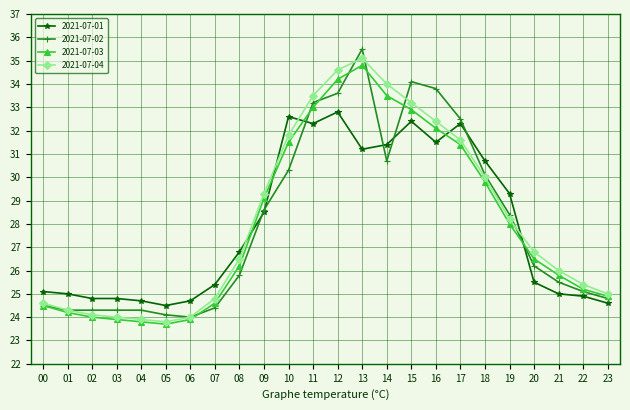

What is the minimum value shown in the chart?

23.7